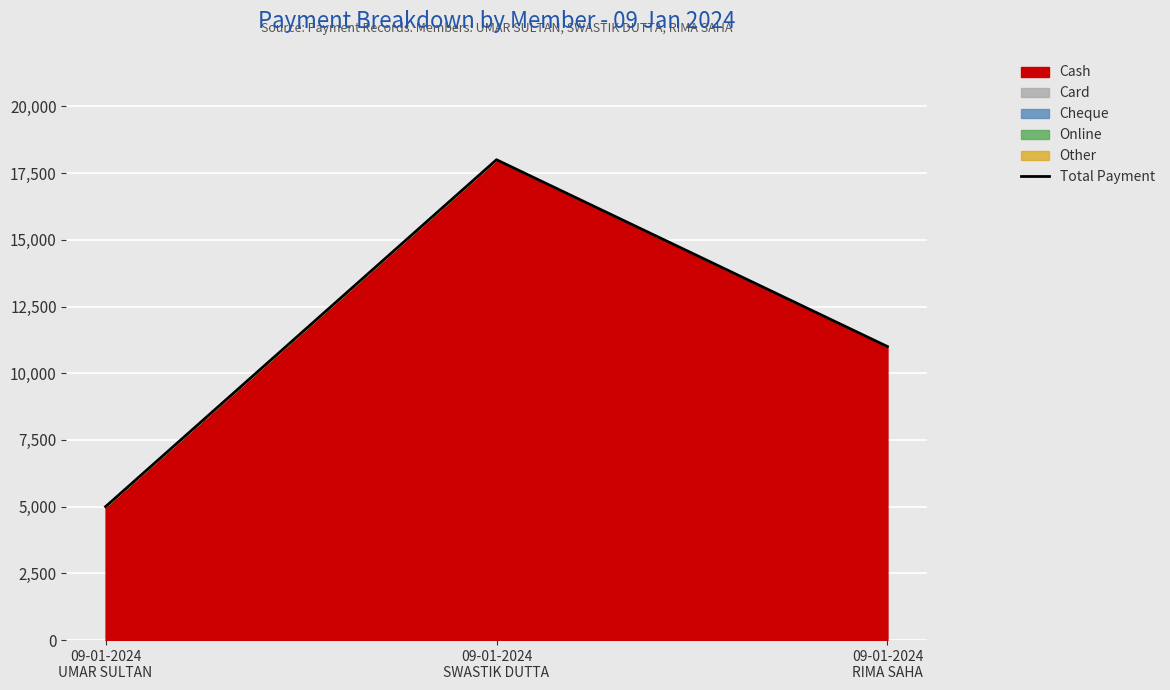

Which label corresponds to the smallest value in the chart?

09-01-2024
UMAR SULTAN